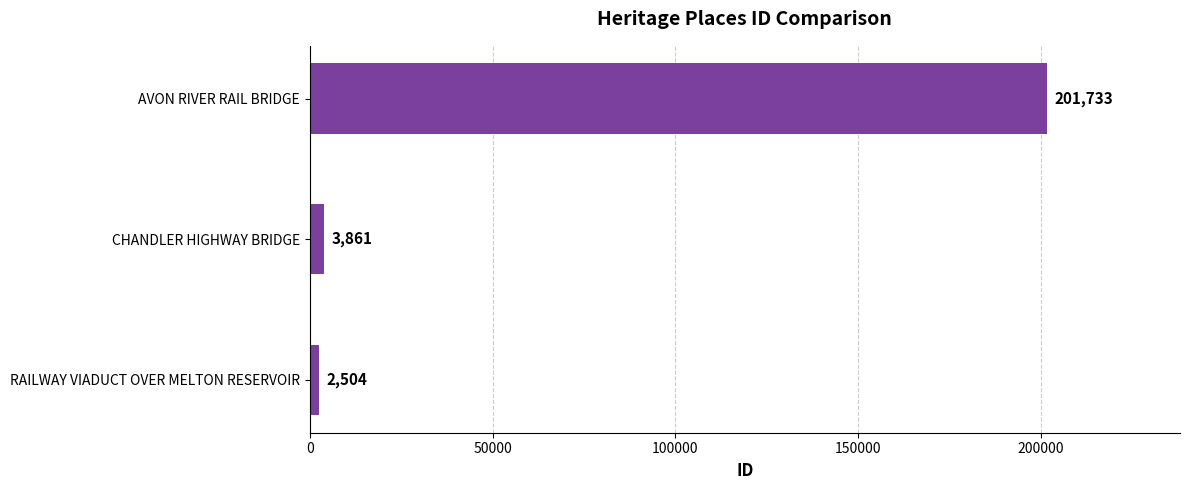

Is it true that the value at AVON RIVER RAIL BRIDGE is 201733?

True